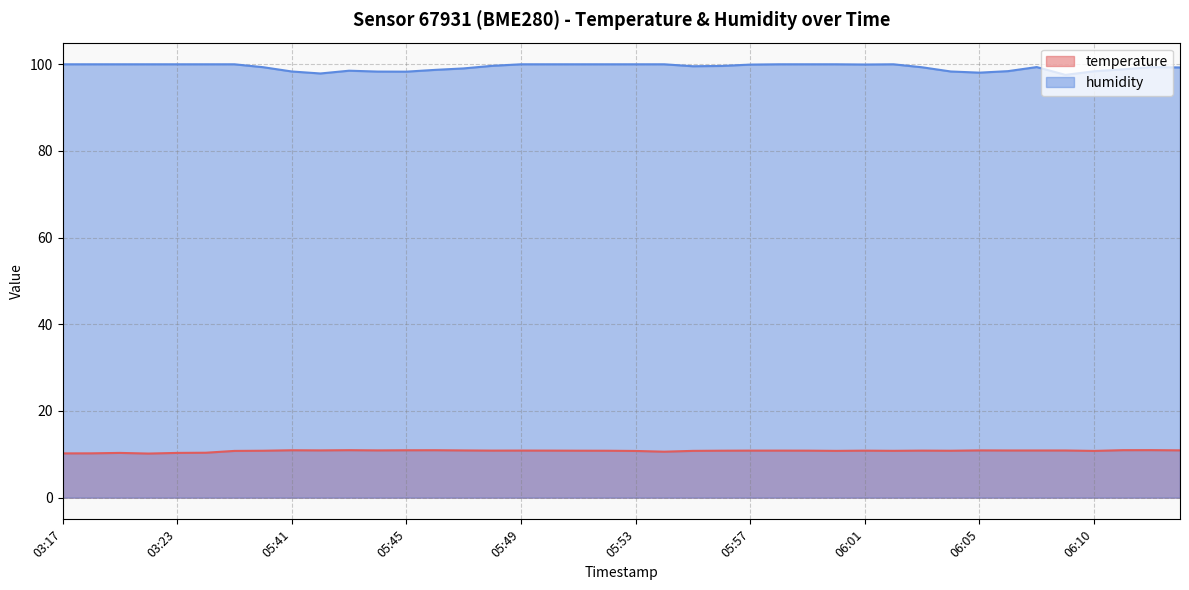

What is the difference between the humidity values at 05:53 and 05:37?

0.7